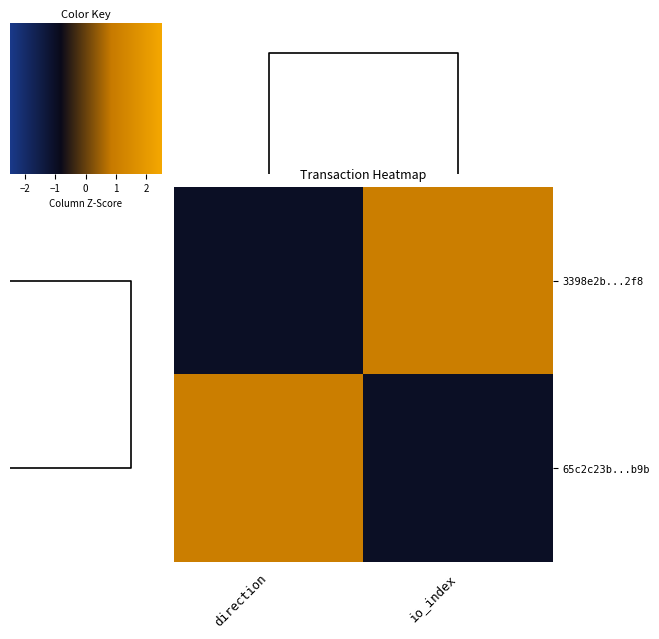

How many distinct data groups are displayed?

2